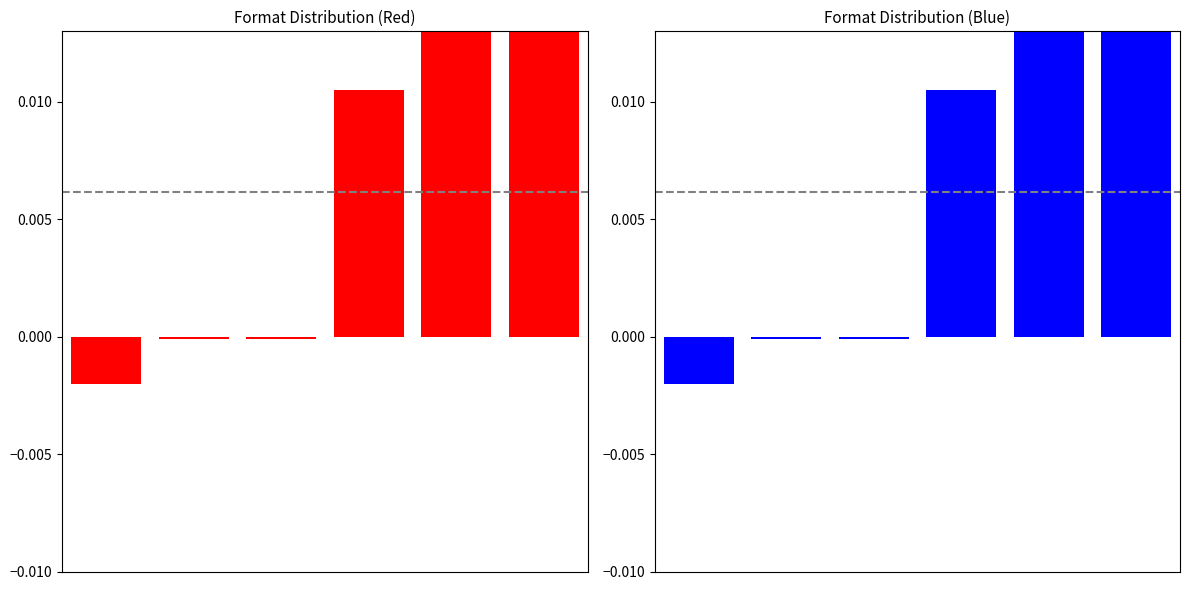

Which has a higher value, 4 or 0?

4